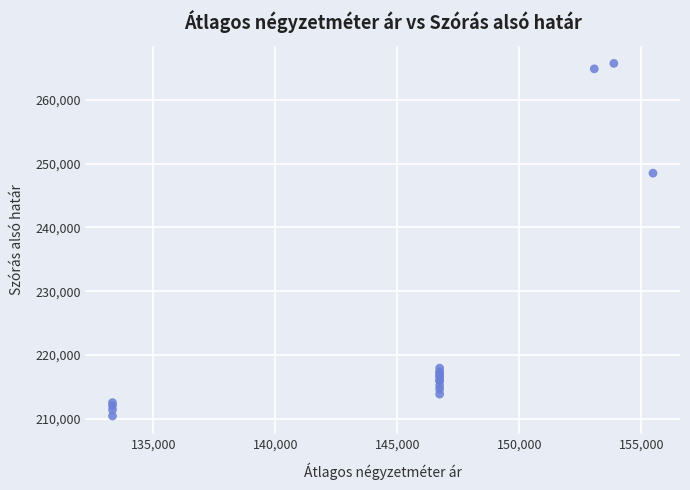

What Y value in the scatter plot is closest to 238081?

248524